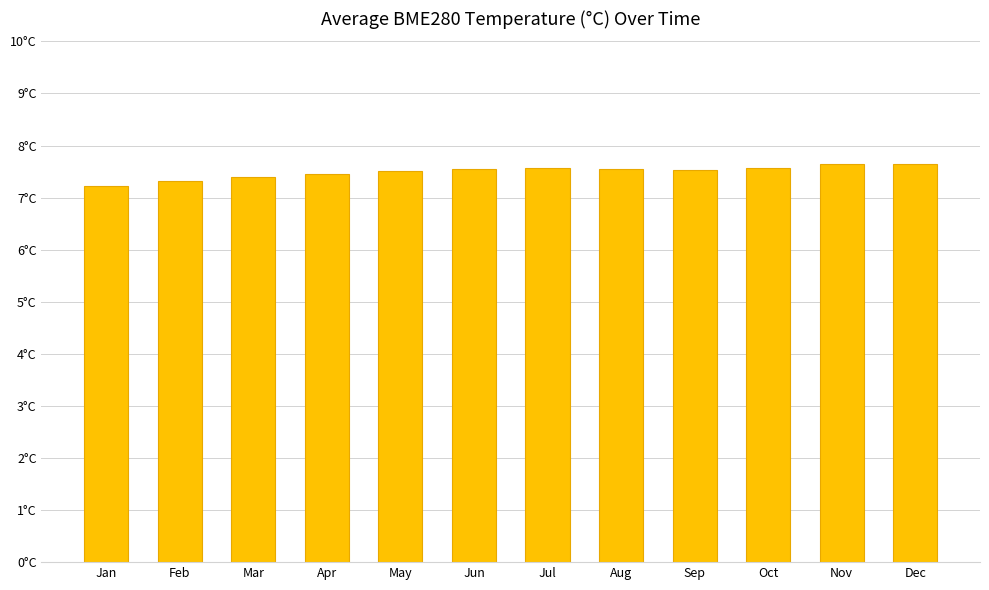

The chart shows a value of 7.3 at Feb. True or false?

True